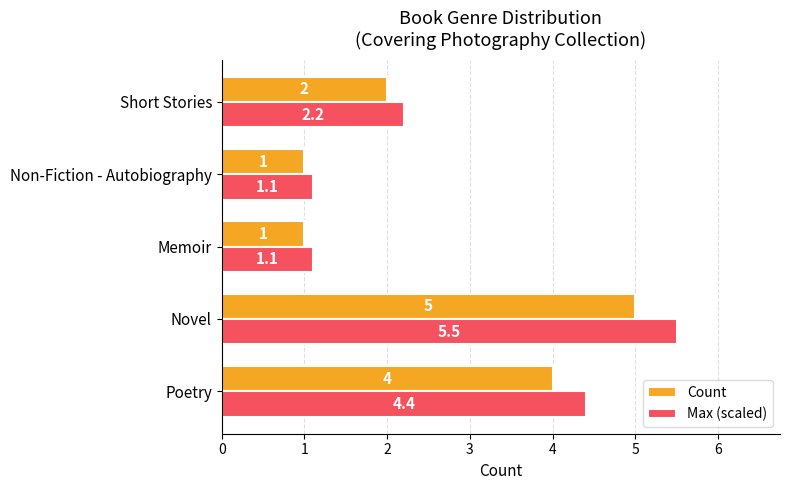

How many Count values are between 1 and 4?

4